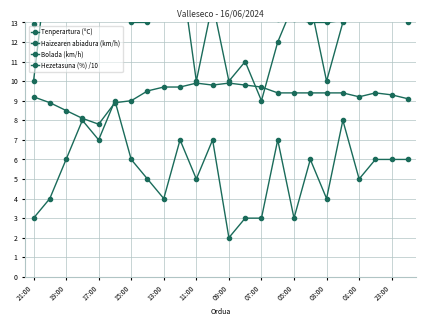

True or false: Tenperartura (ºC) and Haizearen abiadura (km/h) cross at least once.

False